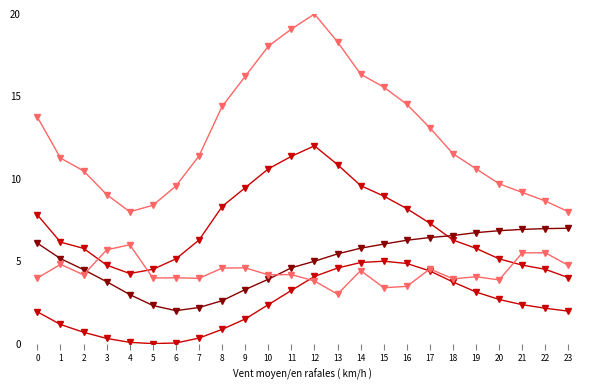

Which has a higher value, 6 or 5?

6